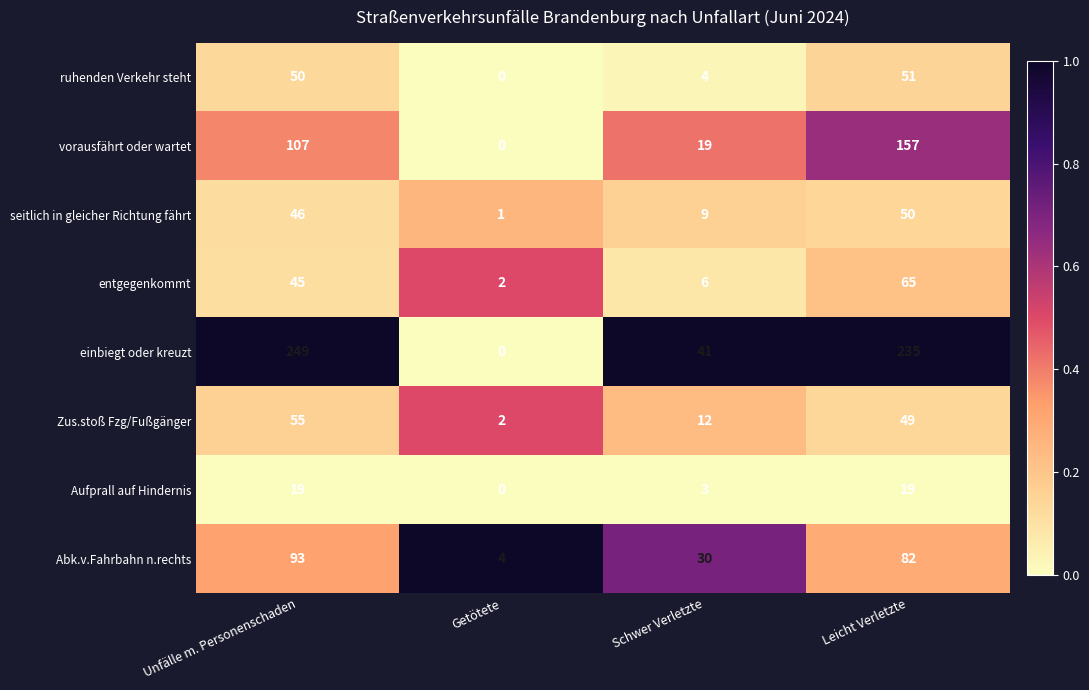

What is the approximate value of Abk.v.Fahrbahn n.rechts at Schwer Verletzte, to the nearest 5?

30